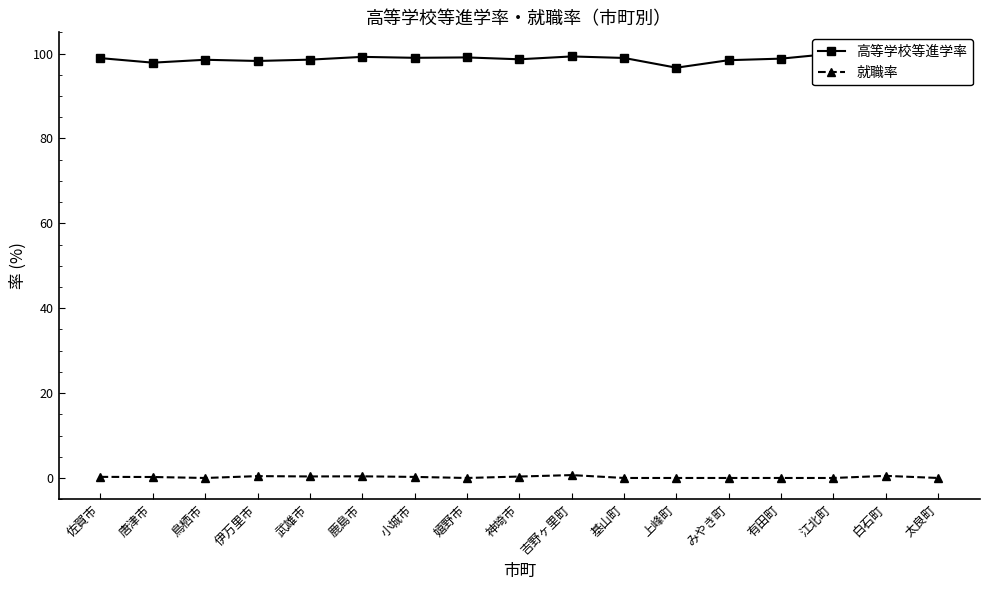

How many values in the 高等学校等進学率 series are below 98?

3